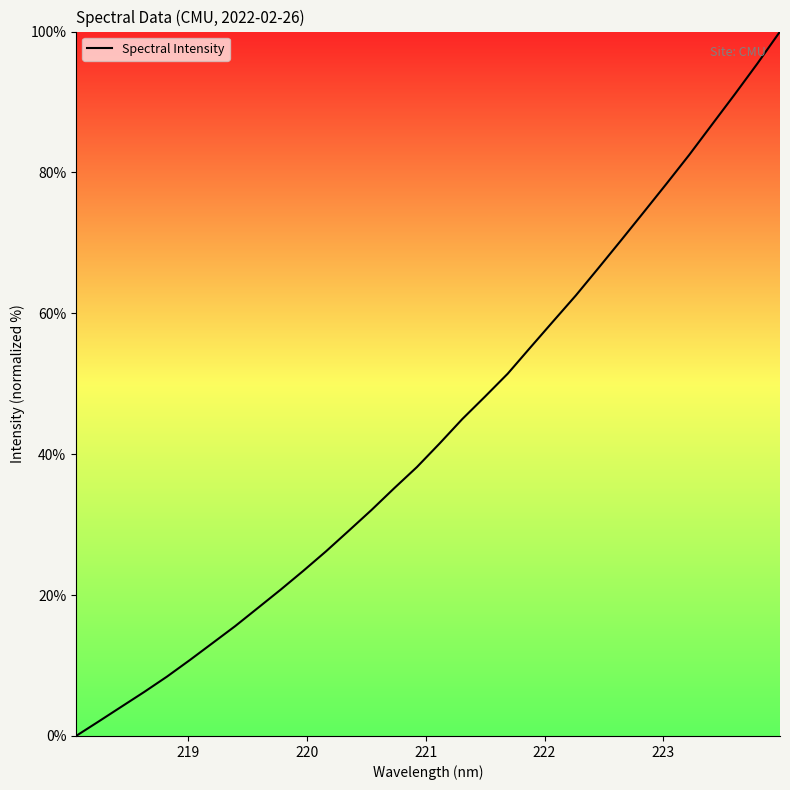

What is the maximum value shown in the chart?

100.0